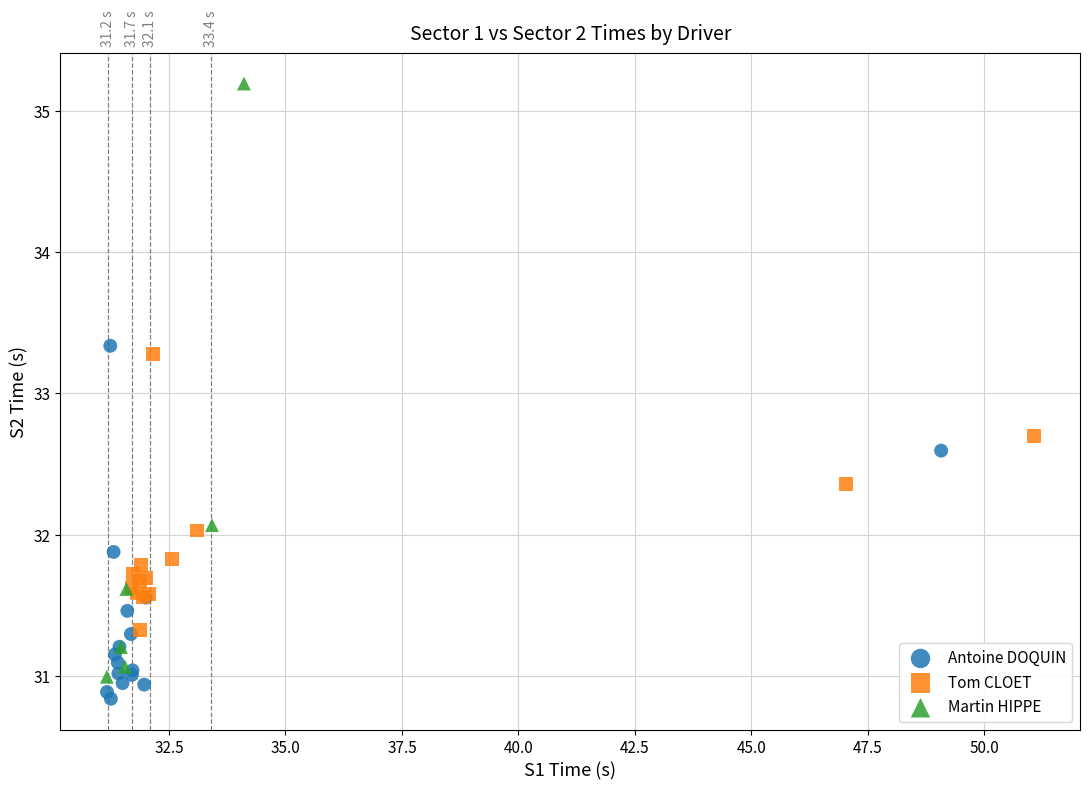

Which series contains the highest Y value?

Martin HIPPE